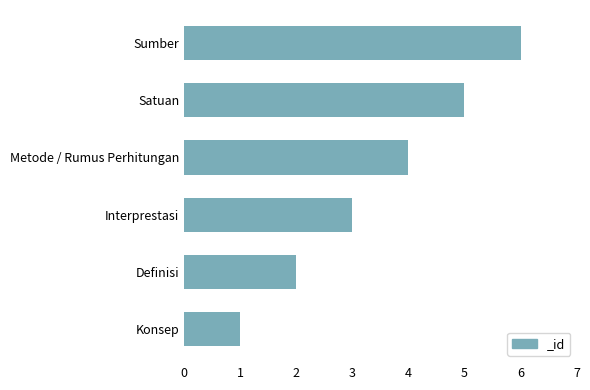

What is the average value?

4